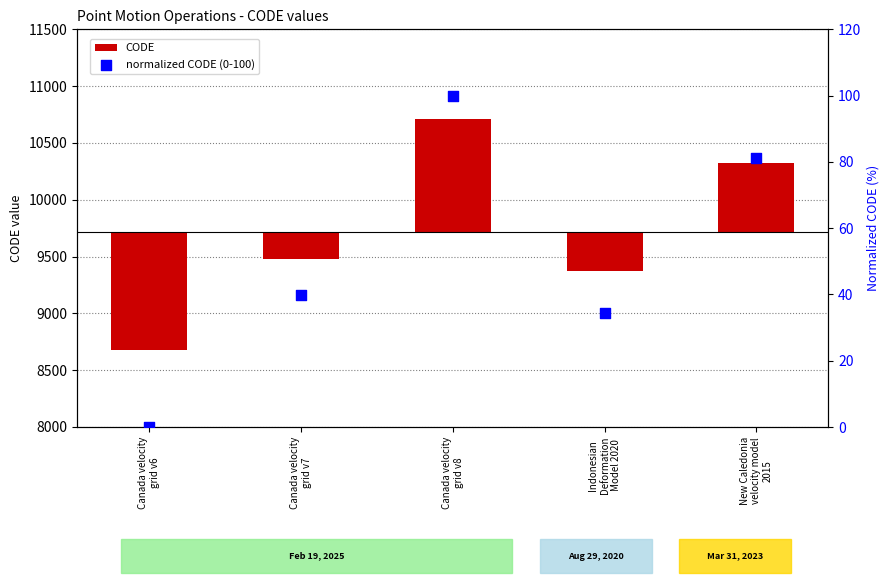

Which series contains the lowest Y value?

CODE